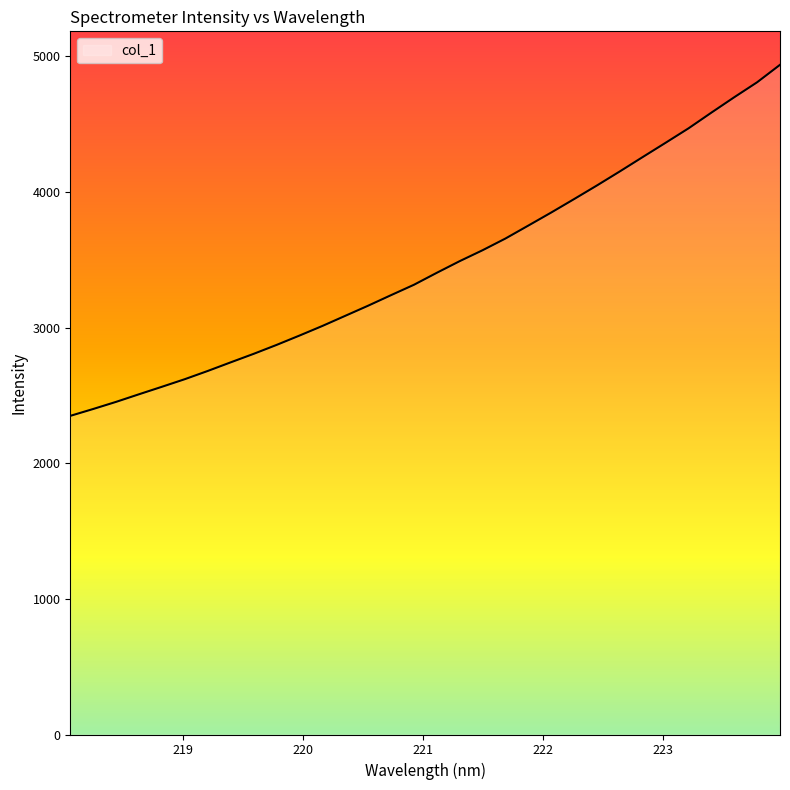

What is the greatest value displayed?

4937.8